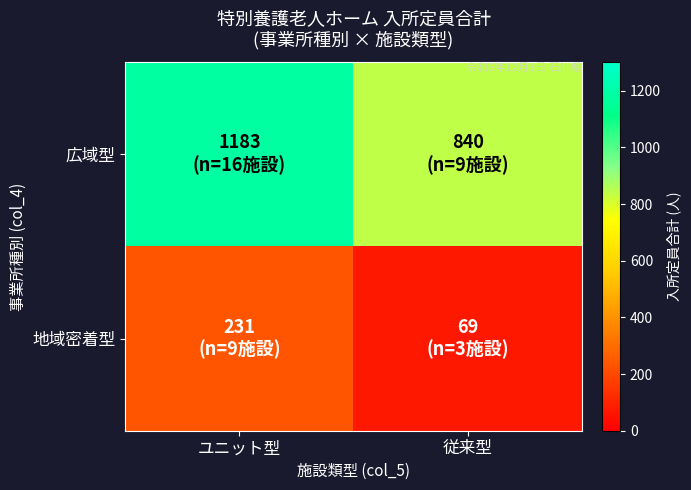

Reading right to left, what are all the values shown in this chart?

広域型: 従来型=840	ユニット型=1183
地域密着型: 従来型=69	ユニット型=231